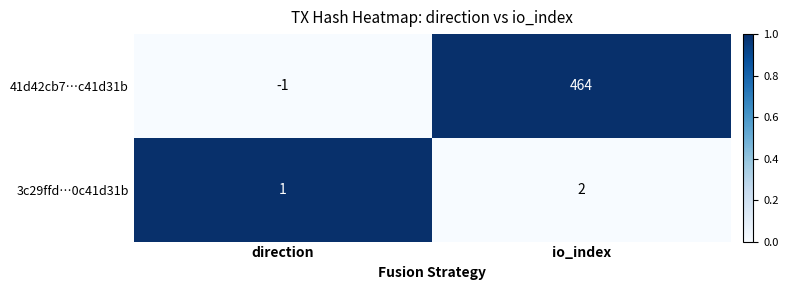

At how many categories does at least one series exceed 0?

2